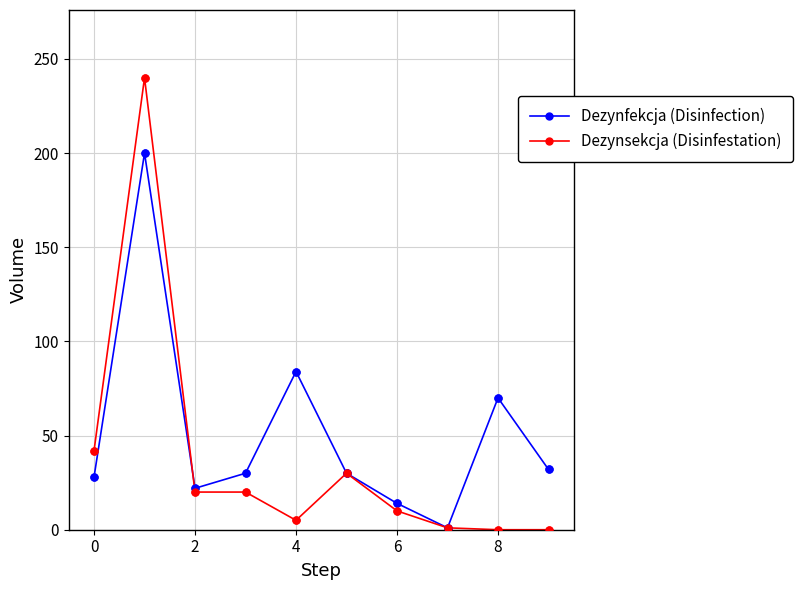

Which series has the largest range (max minus min)?

Dezynsekcja (Disinfestation)